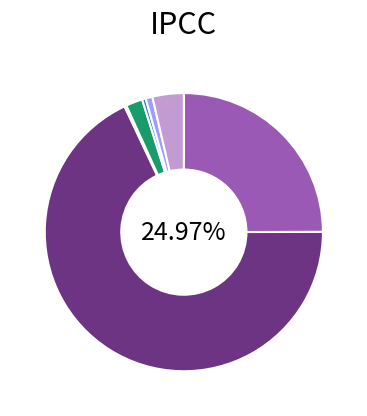

What is the smallest slice in the pie chart?

American Indian and Alaska Native